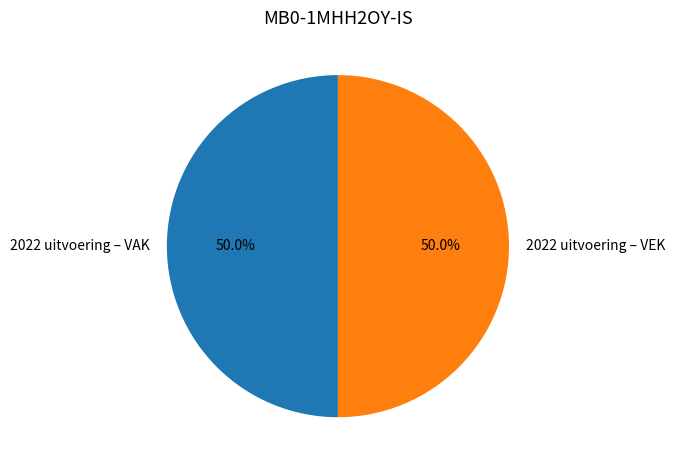

What portion of the pie excludes 2022 uitvoering – VAK?

50.0%